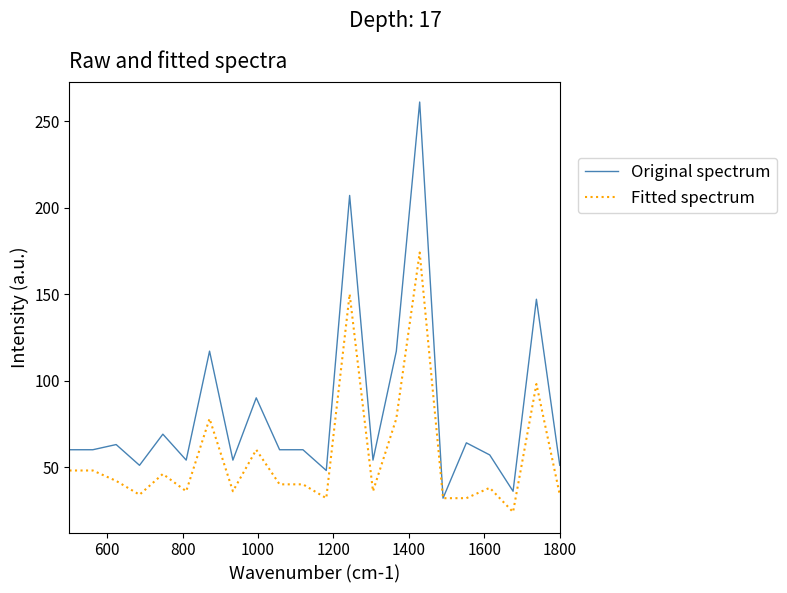

What is the minimum value shown in the chart?

24